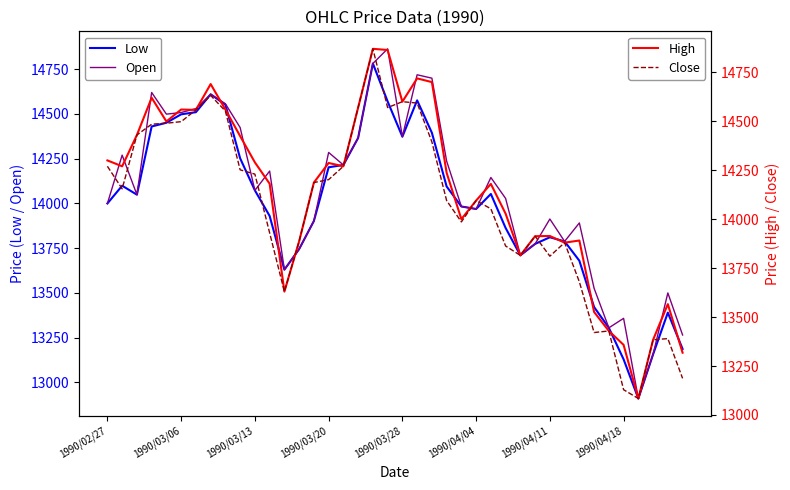

Which series has the widest spread of values?

Open